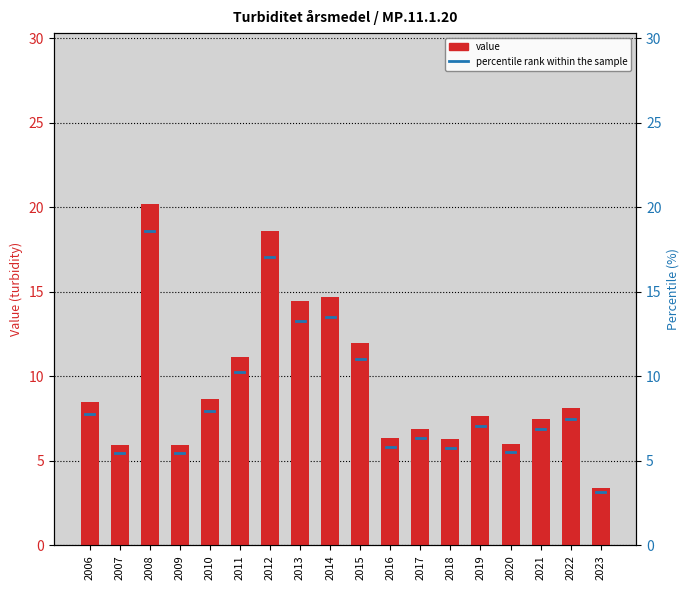

How many bars are there in total?

18